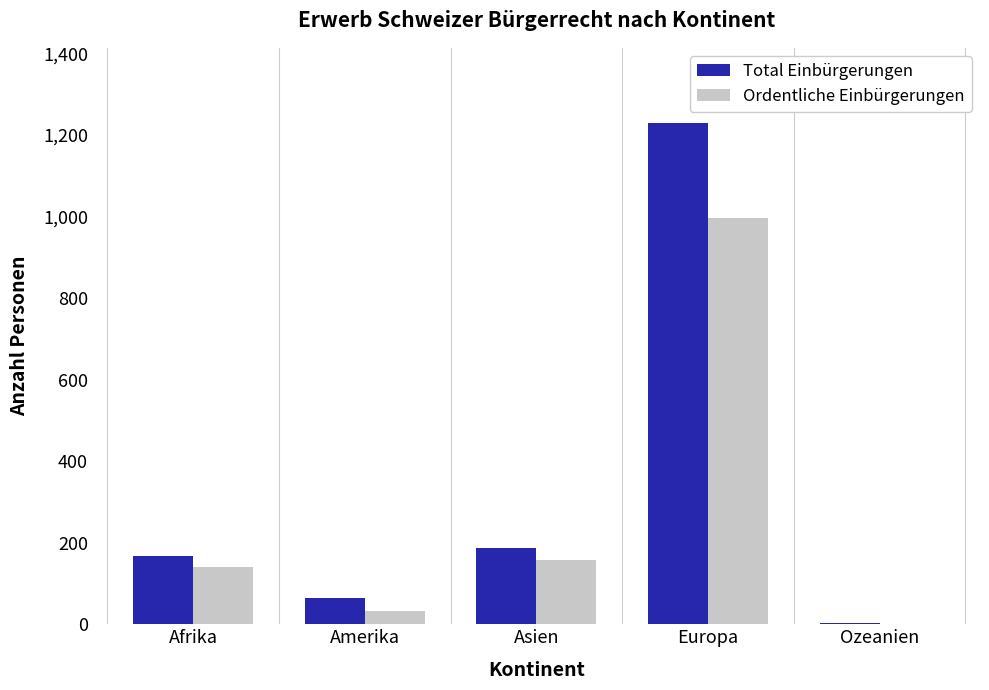

Reading right to left, list all the values displayed in this chart.

Total Einbürgerungen: Ozeanien=2	Europa=1229	Asien=188	Amerika=65	Afrika=168
Ordentliche Einbürgerungen: Ozeanien=1	Europa=996	Asien=157	Amerika=32	Afrika=141